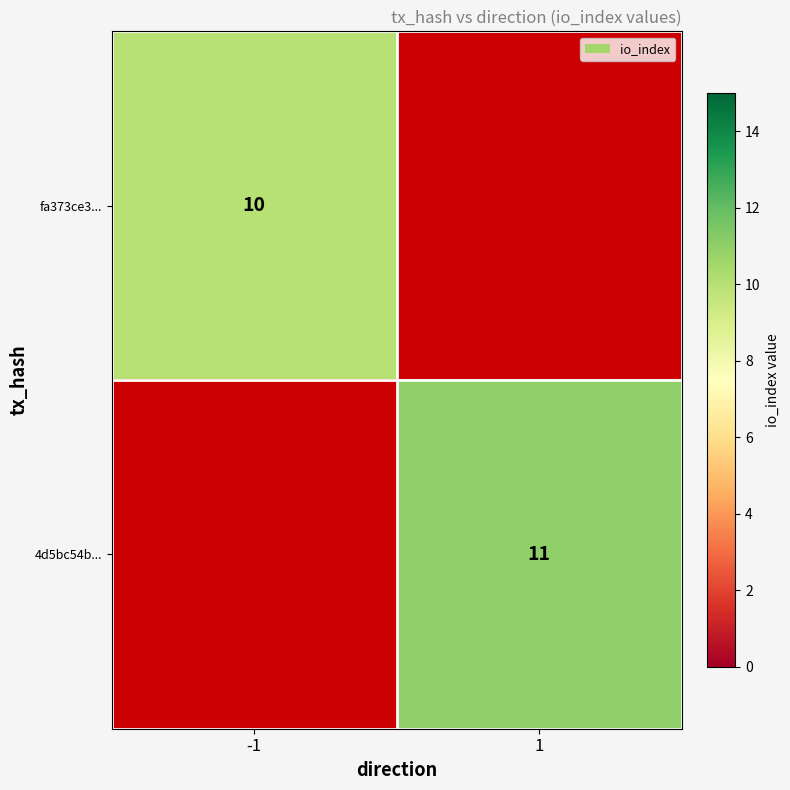

At how many categories does at least one series exceed 10?

1